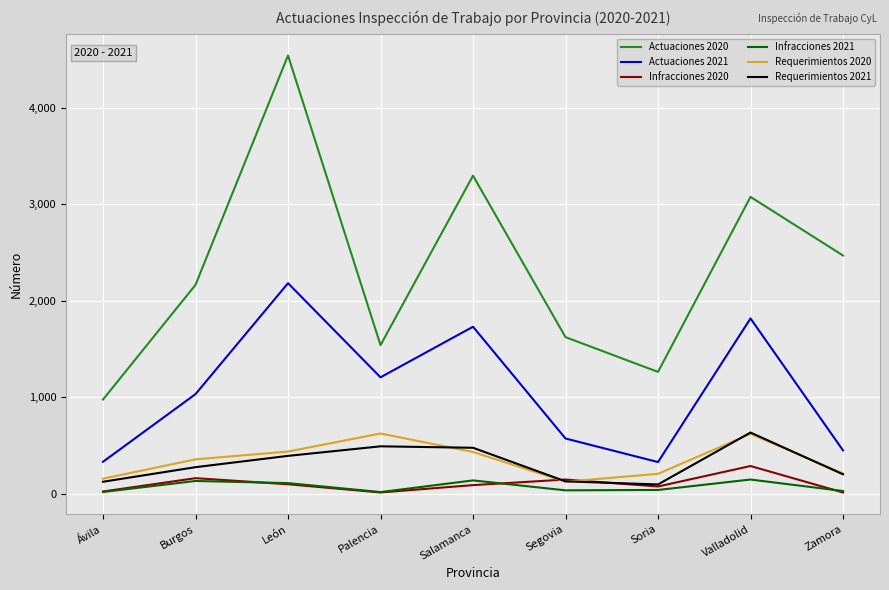

True or false: Actuaciones 2020 and Infracciones 2020 cross at least once.

False